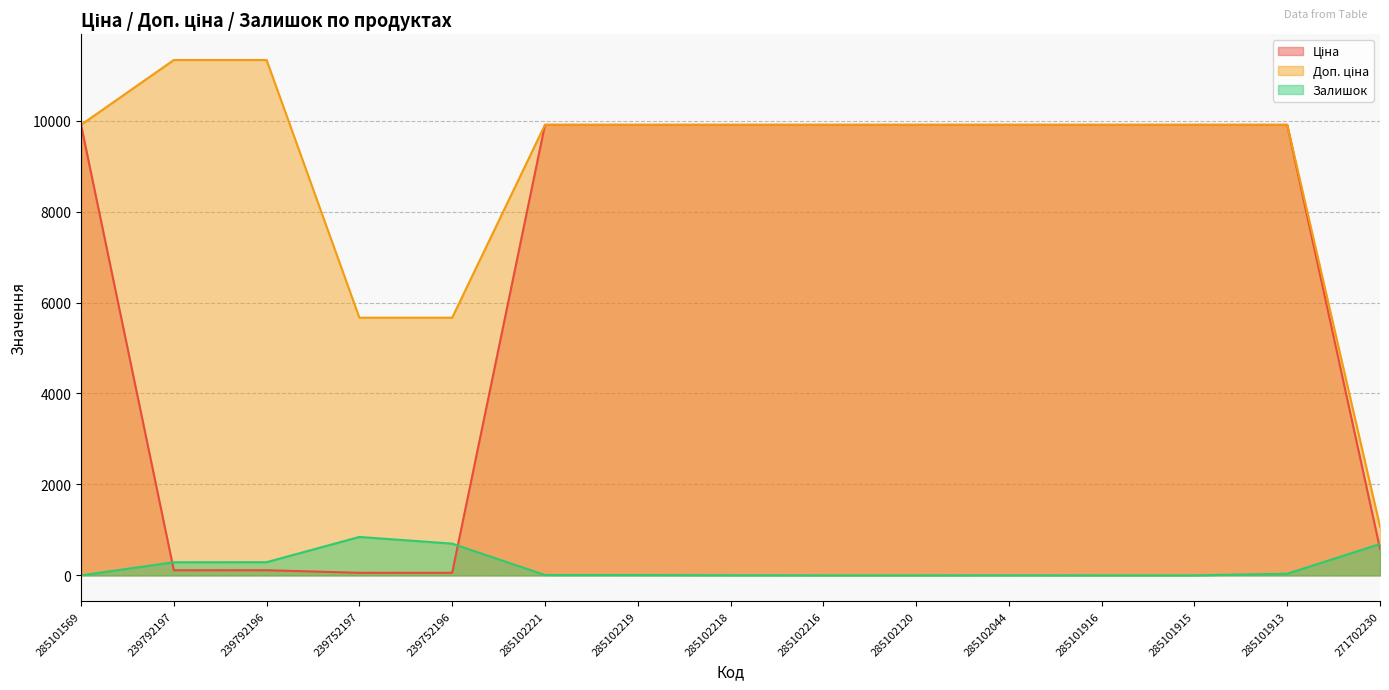

Does the chart display data point markers on the line(s)?

No